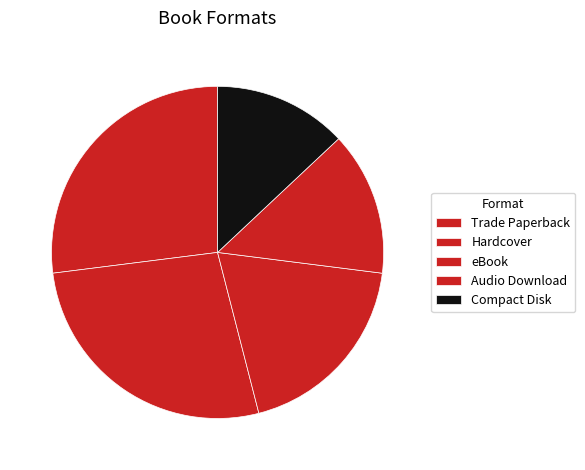

What percentage do Audio Download and Hardcover together represent?

41.0%